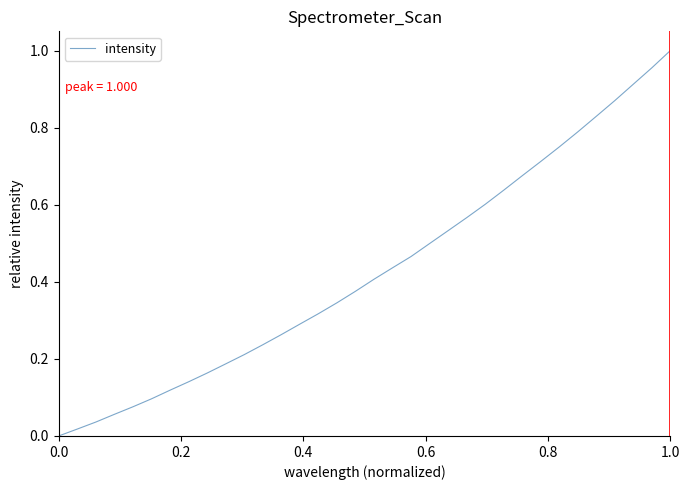

How many lines are shown in the chart?

1